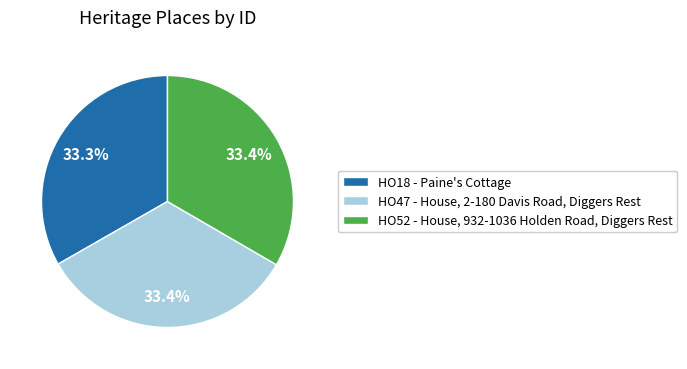

Does any single category account for the majority?

No